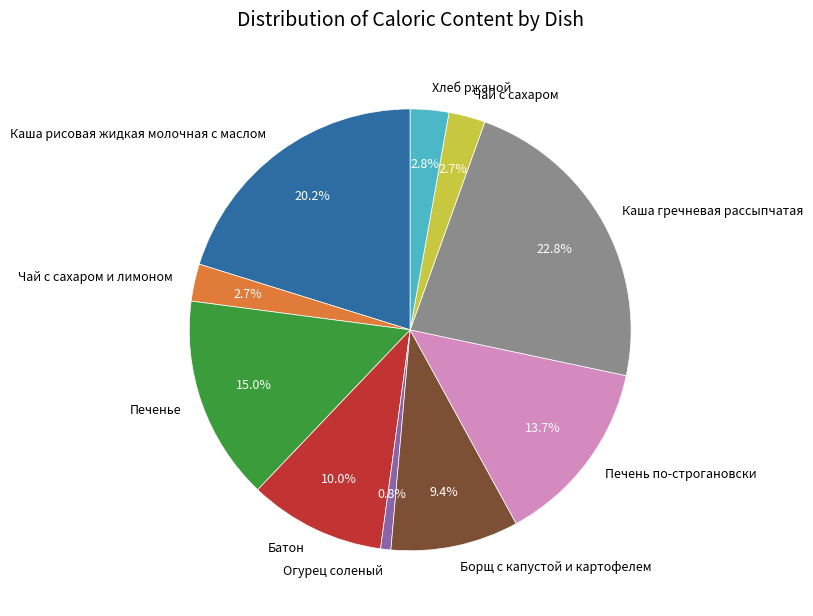

Combined, what portion of the pie is Каша рисовая жидкая молочная с маслом and Батон?

30.2%